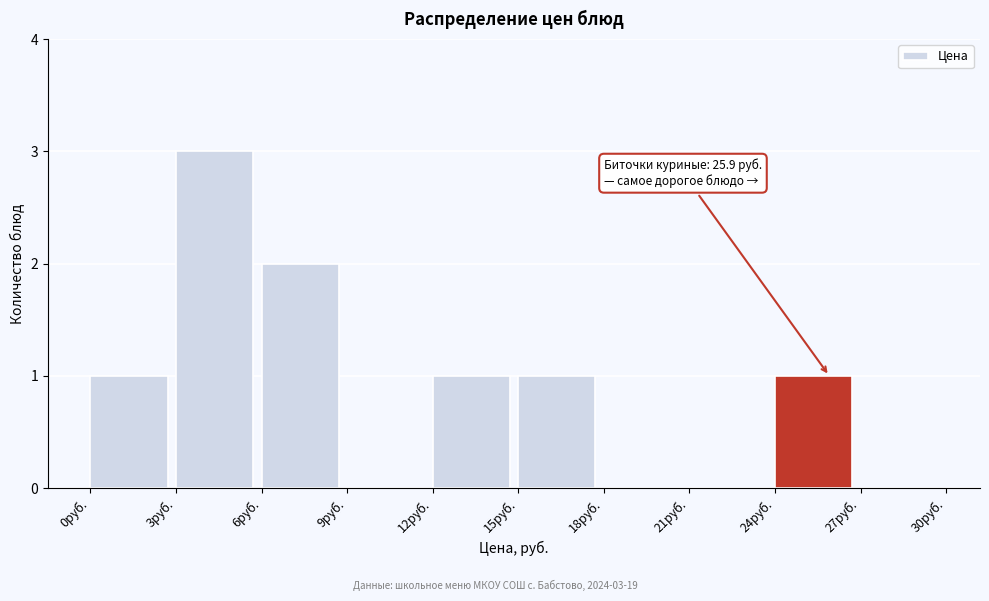

Over which range of the x-axis is the bar tallest?

3 to 6